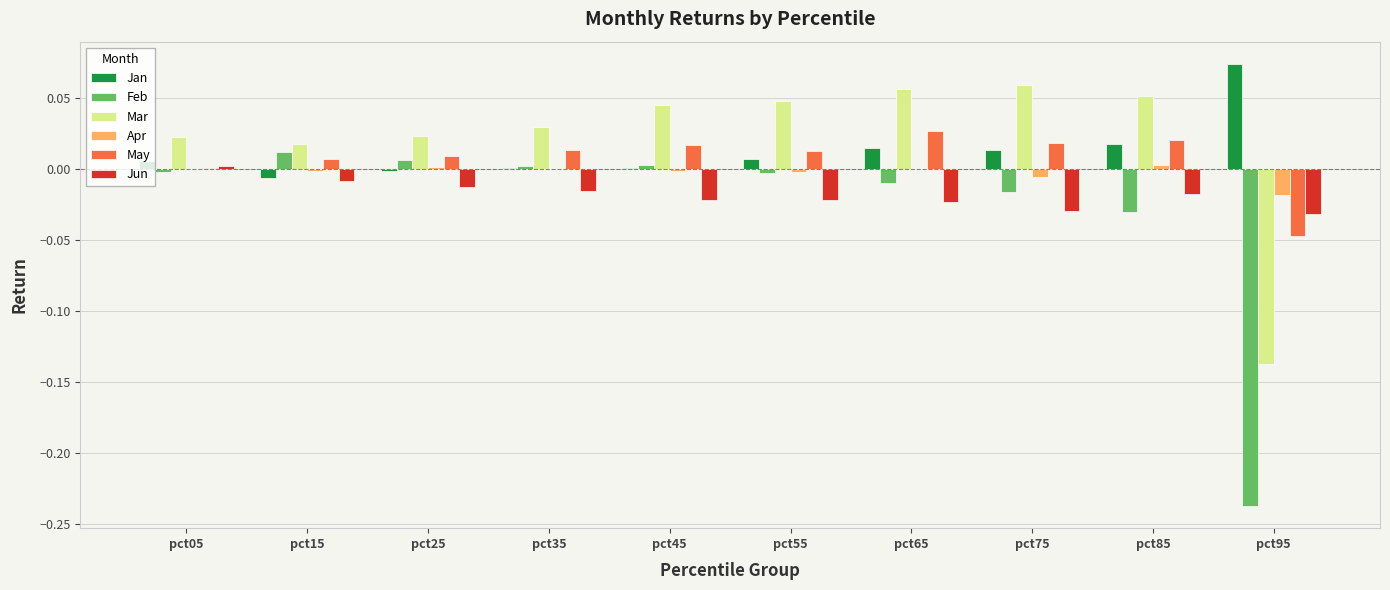

How many data points in Jun are above 0?

1